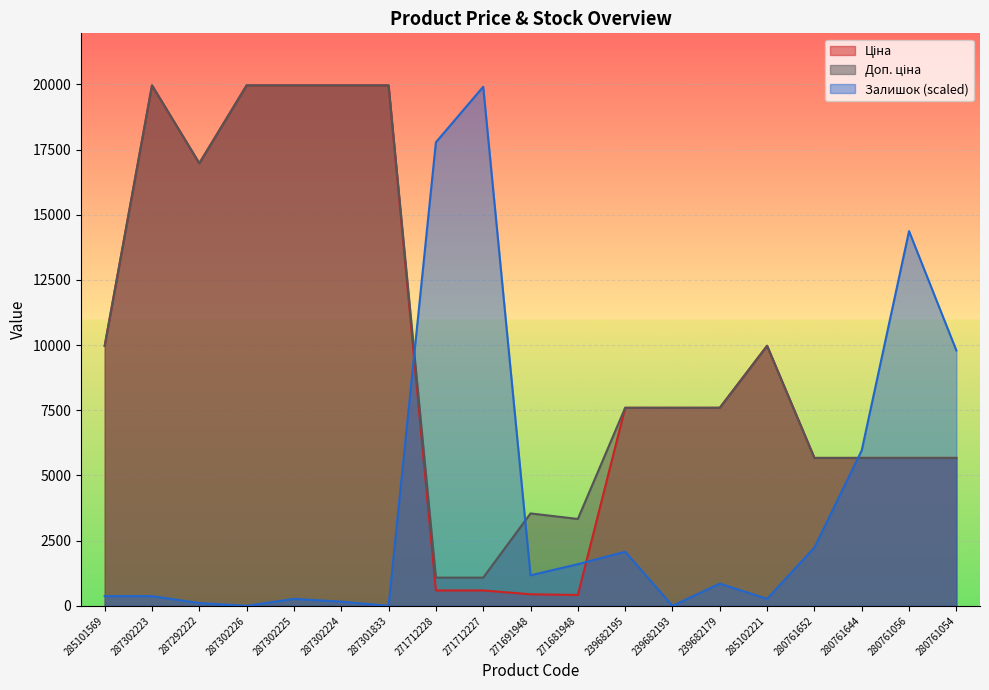

Which series has the widest spread of values?

Залишок (scaled)